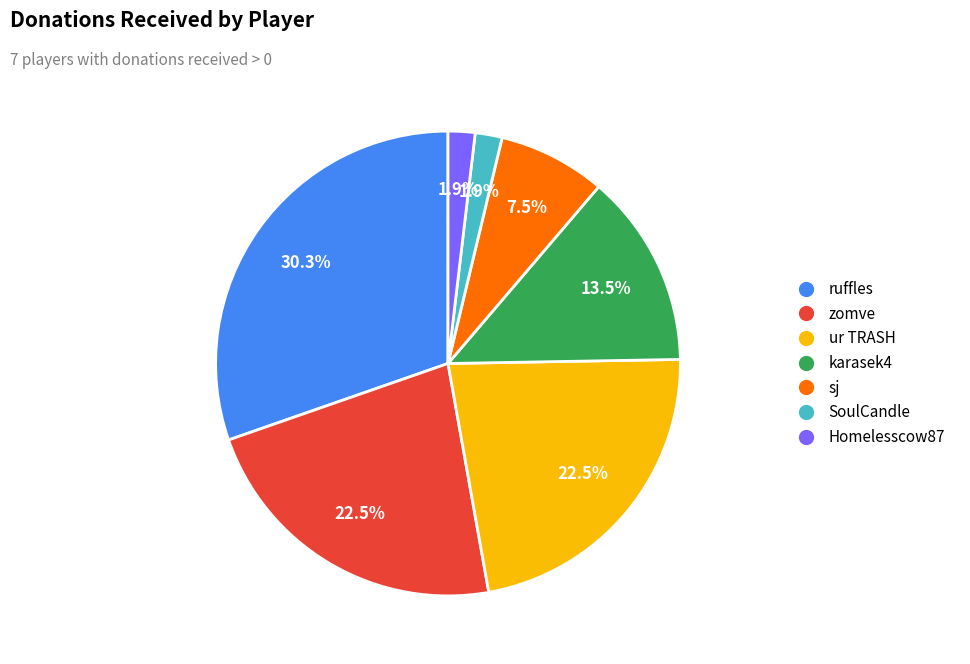

What percentage is NOT represented by karasek4?

86.5%